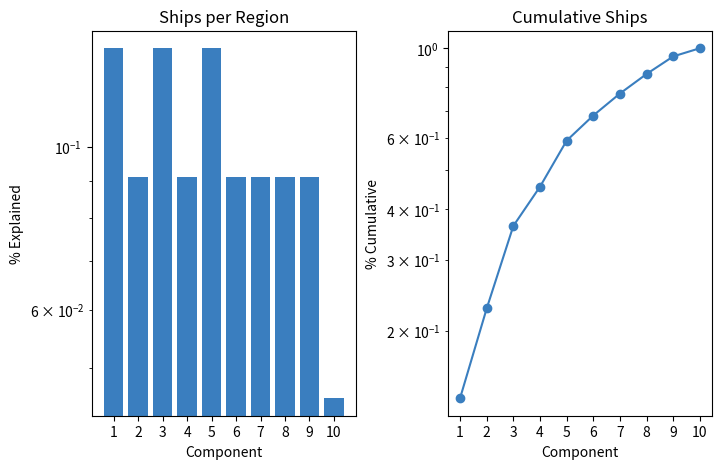

The Cumulative Ships series shows 1.0 at 9. True or false?

True